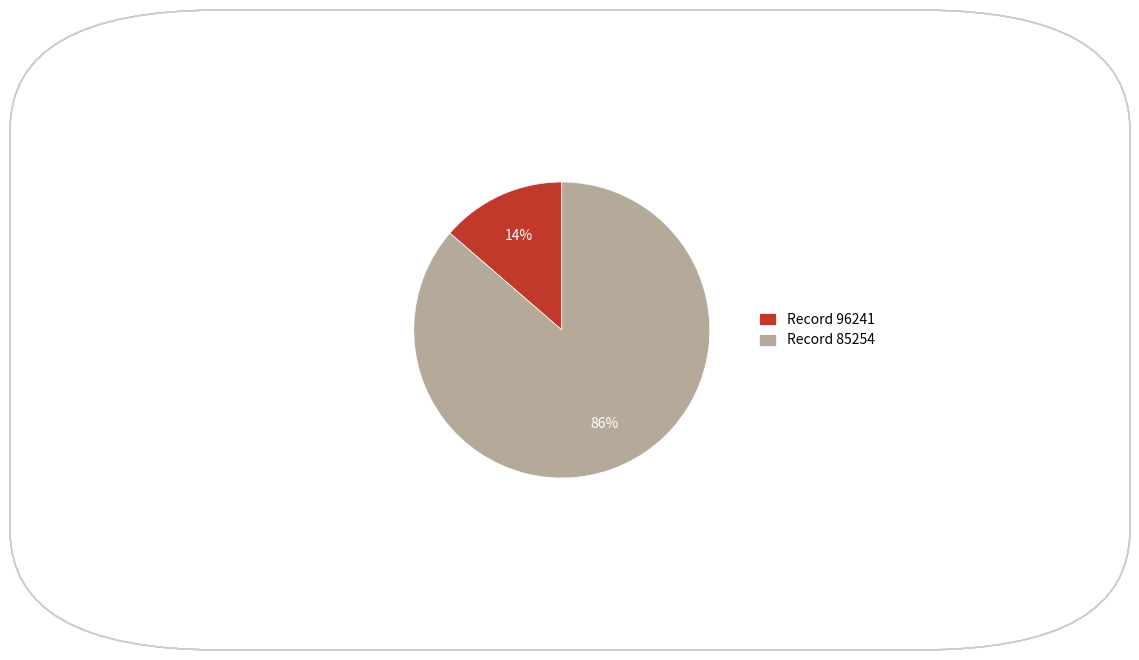

Rank the categories by value from lowest to highest.

Record 96241, Record 85254